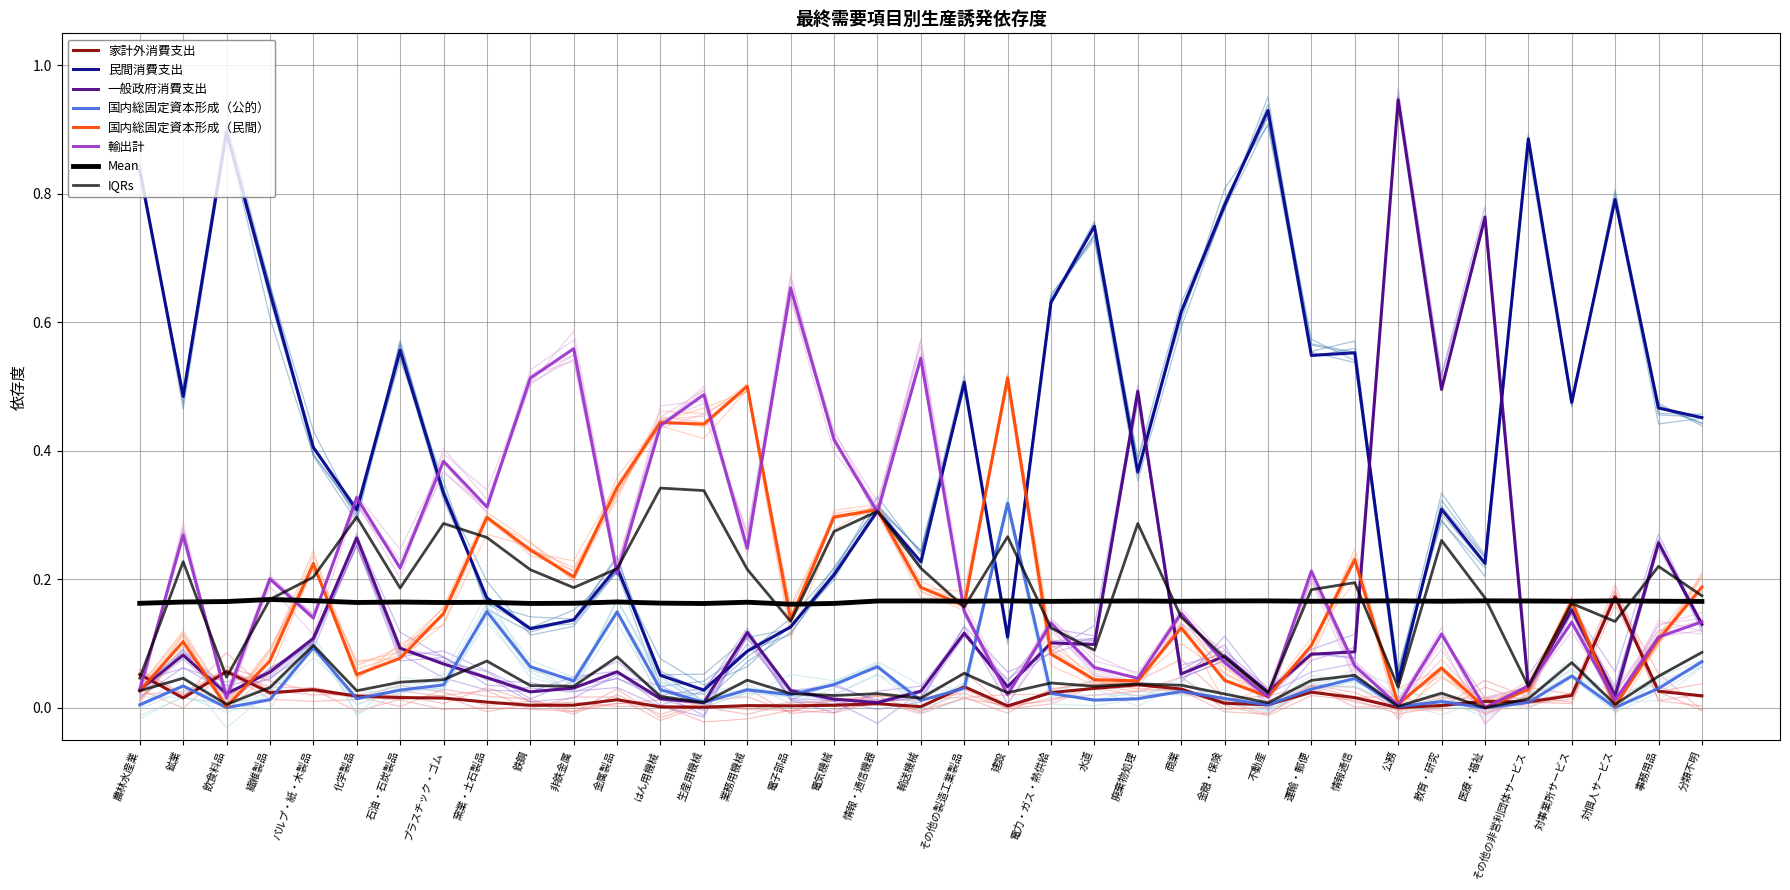

At which category does 国内総固定資本形成（公的） reach its first local valley?

飲食料品